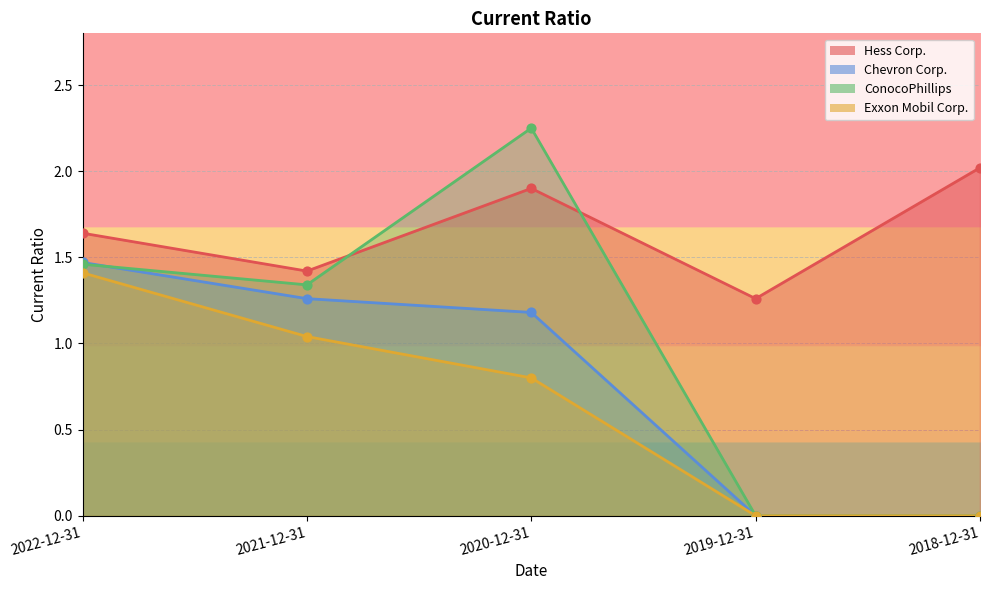

At which category is the sum across all series the highest?

2020-12-31